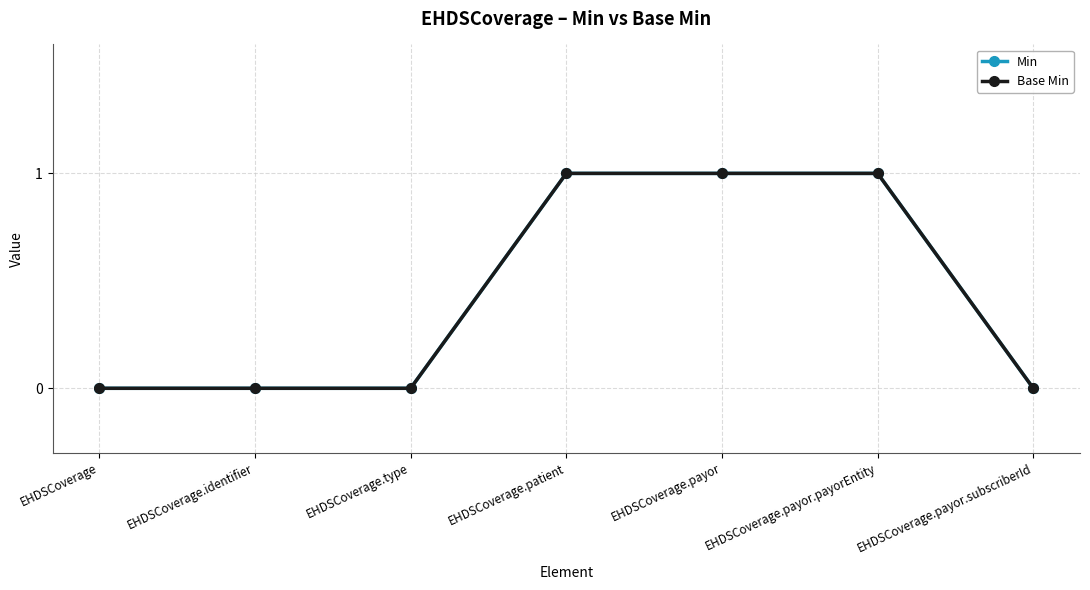

True or false: Min and Base Min cross at least once.

False